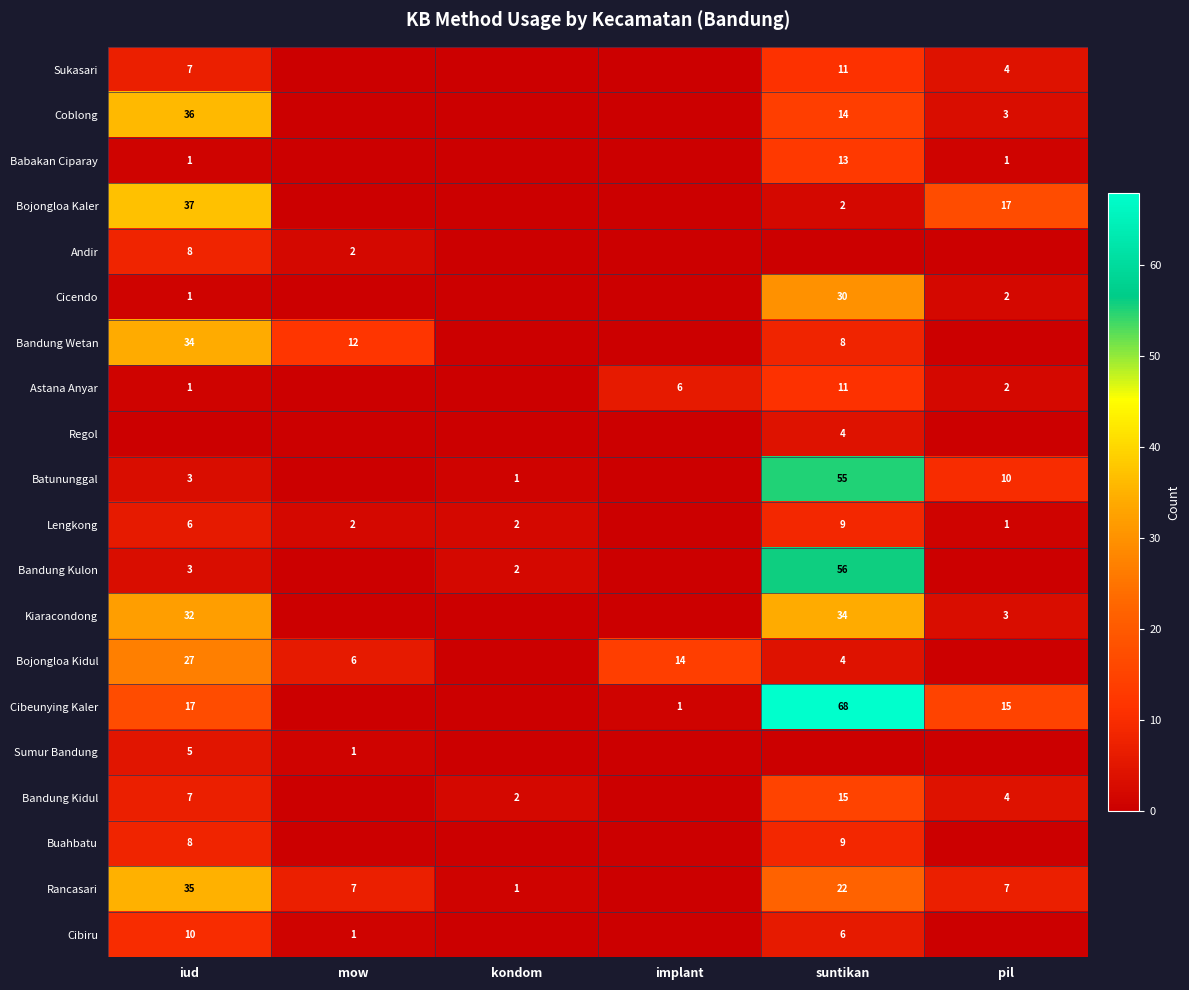

How many values in the Cicendo series are below 1?

3